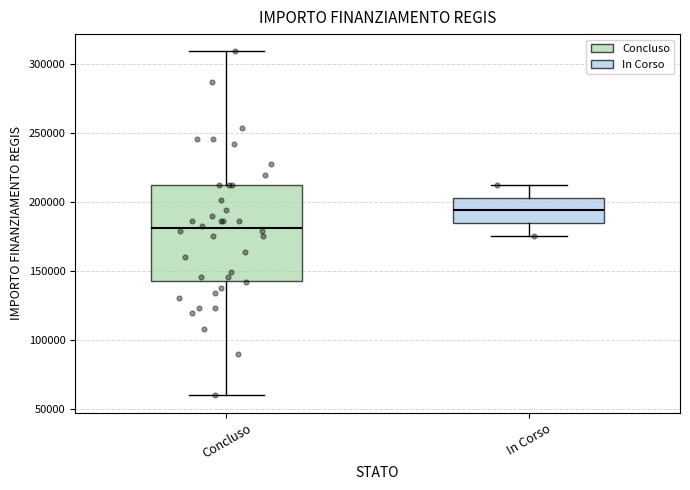

Reading left to right, read every box against the y-axis: the position of its median line, the range the box covers, and the ends of its whiskers. The values are not printed on the chart, so give them approximately, as read against the axis.

Concluso: median 180000, box 145000 to 210000, whiskers 60000 to 310000
In Corso: median 195000, box 185000 to 205000, whiskers 175000 to 210000